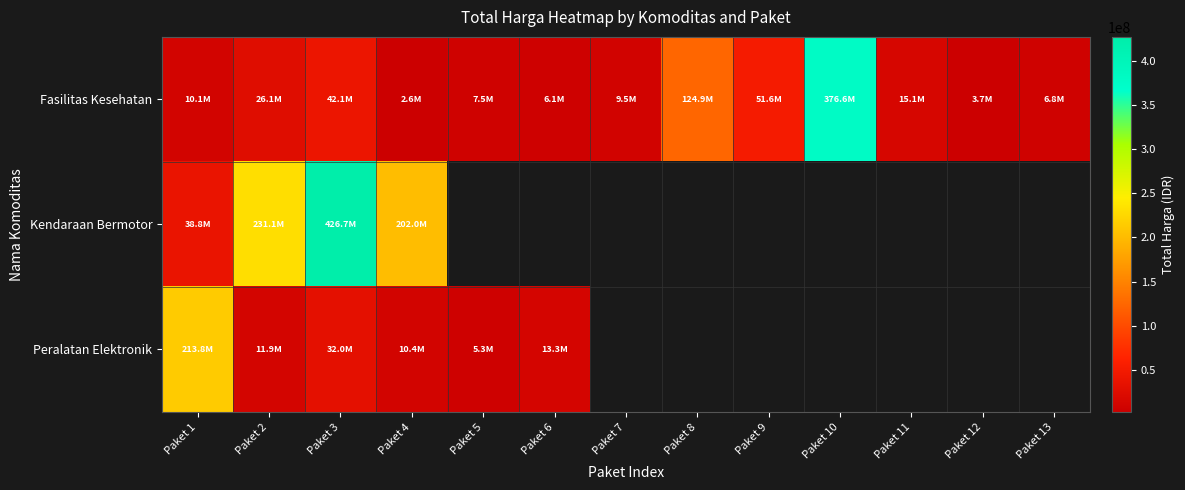

What is the sum of all Fasilitas Kesehatan values?

682797217.0